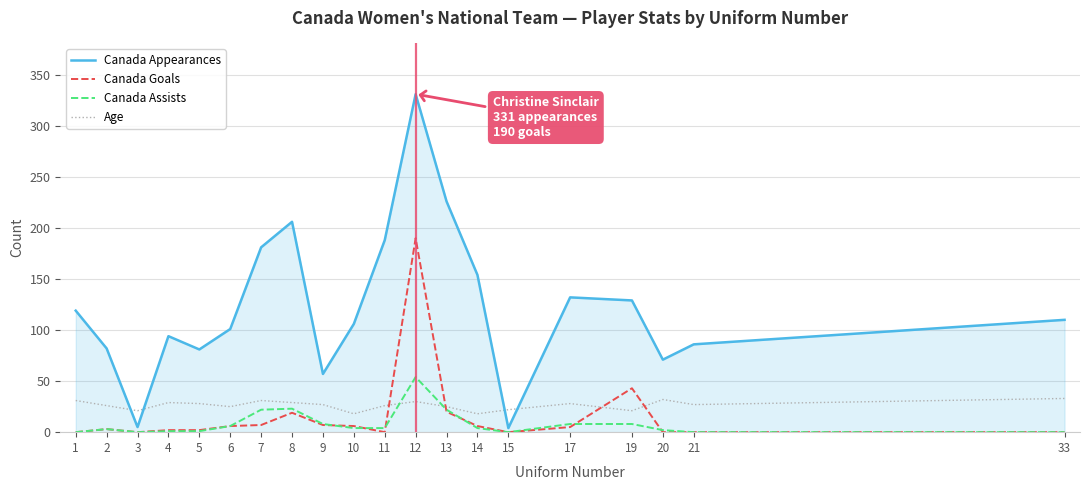

What is the difference between the maximum and minimum values in the Canada Appearances series?

327